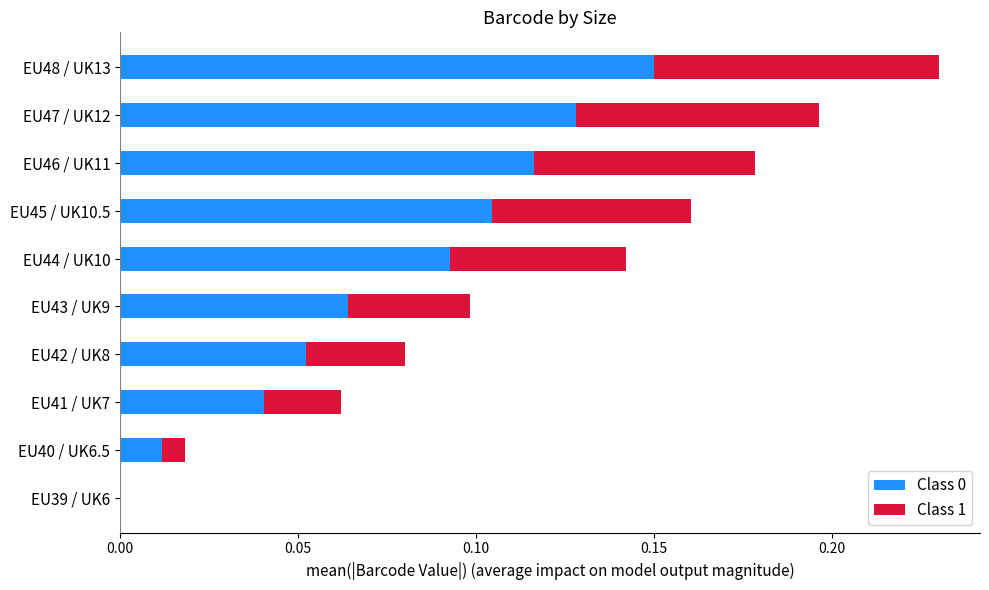

At which label does Class 0 reach its peak?

EU48 / UK13